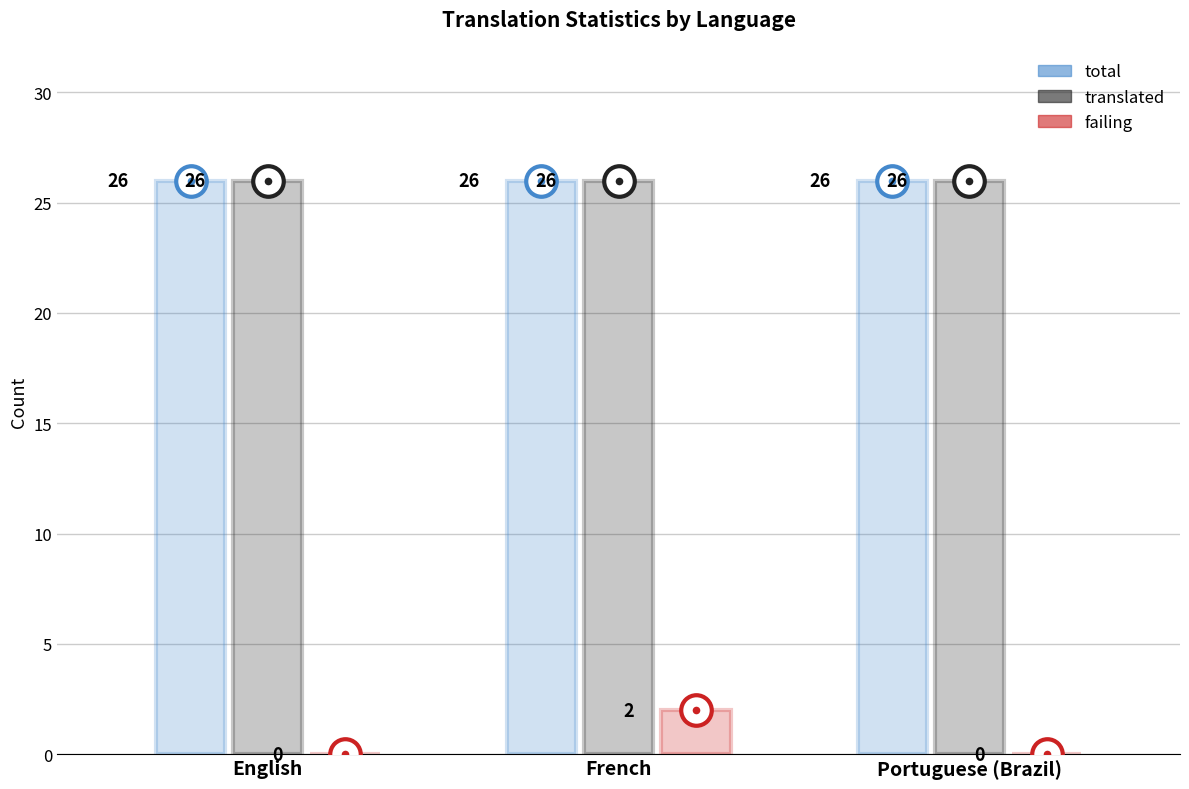

What is the value of the translated point at the 1st from the left?

26